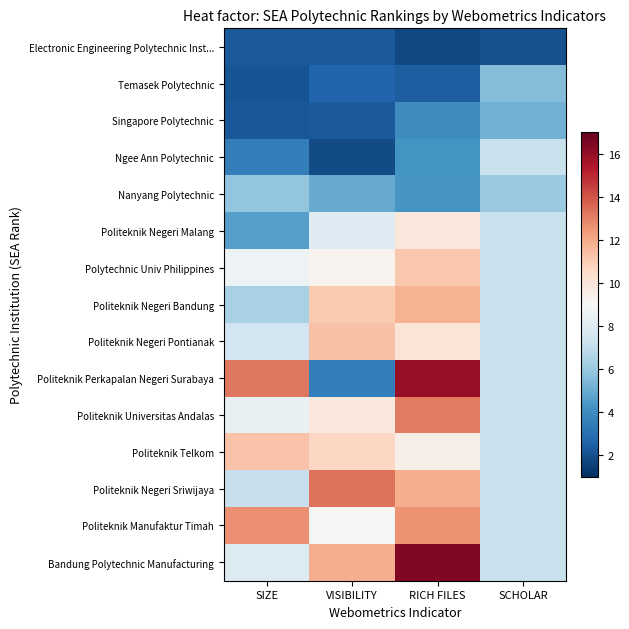

At RICH FILES, list the series in order from smallest to largest.

Electronic Engineering Polytechnic Inst..., Temasek Polytechnic, Singapore Polytechnic, Ngee Ann Polytechnic, Nanyang Polytechnic, Politeknik Telkom, Politeknik Negeri Malang, Politeknik Negeri Pontianak, Polytechnic Univ Philippines, Politeknik Negeri Bandung, Politeknik Negeri Sriwijaya, Politeknik Manufaktur Timah, Politeknik Universitas Andalas, Politeknik Perkapalan Negeri Surabaya, Bandung Polytechnic Manufacturing